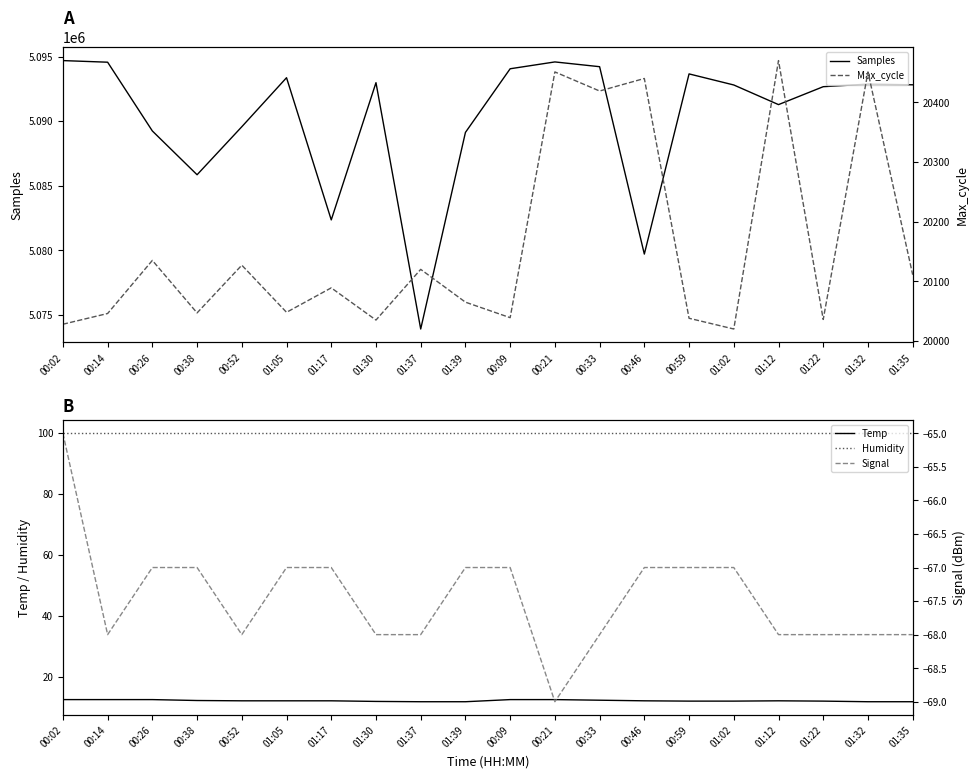

Where does the Max_cycle series first go above 20089?

00:26